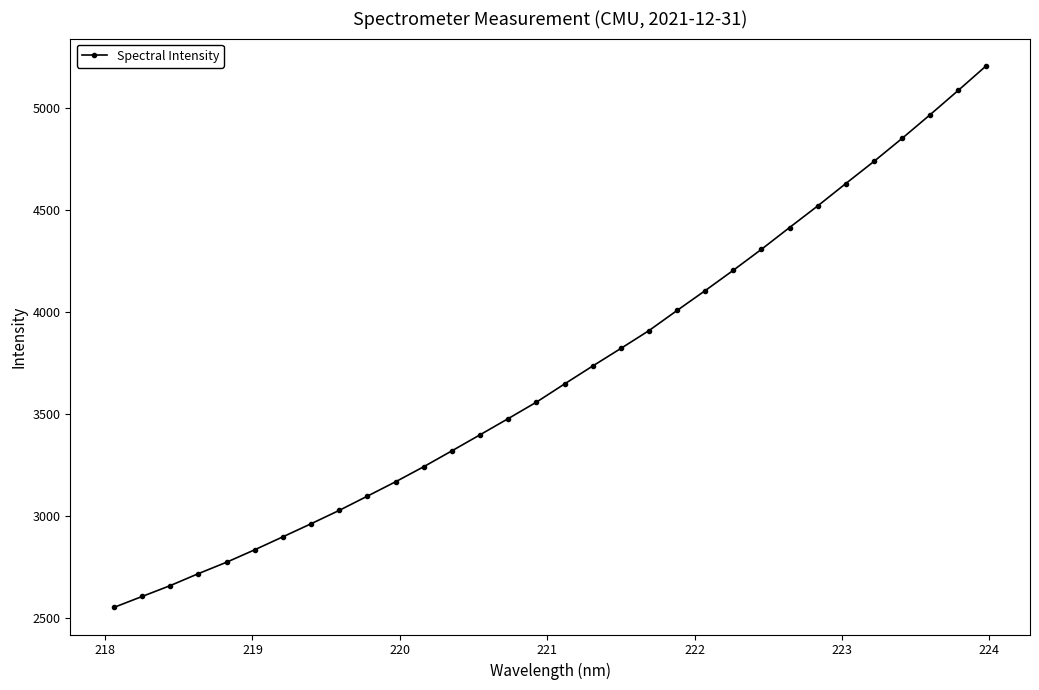

How many data points are above 3645?

16